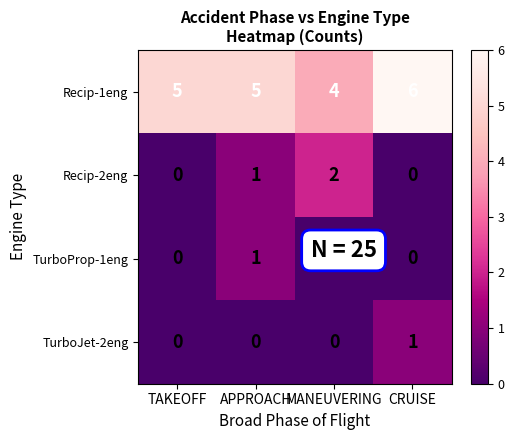

True or false: Recip-2eng has a value of 3 at MANEUVERING.

False